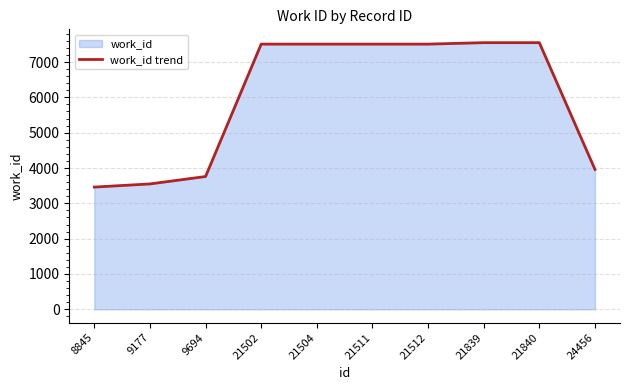

Rank the categories by value from highest to lowest.

21839, 21840, 21502, 21504, 21511, 21512, 24456, 9694, 9177, 8845